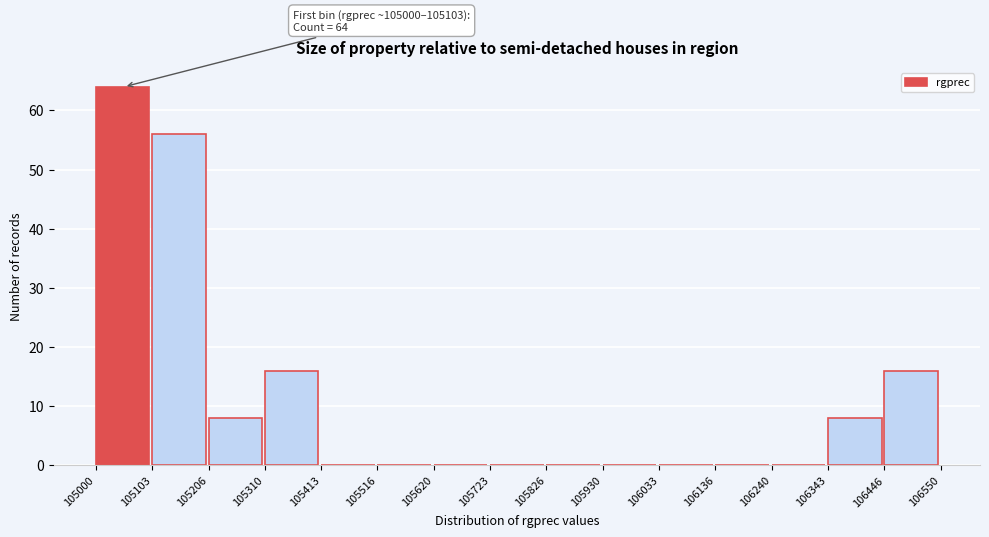

Reading left to right, list all the values displayed in this chart.

105000=64	105103=56	105206=8	105310=16	105413=0	105516=0	105620=0	105723=0	105826=0	105930=0	106033=0	106136=0	106240=0	106343=8	106446=16